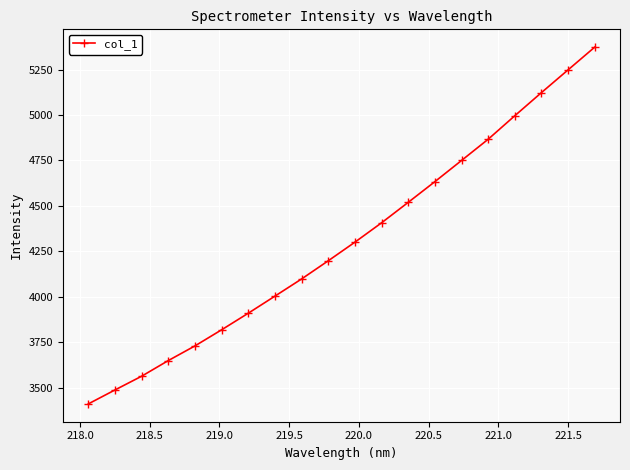

What is the value of the 10th point from the left?

4198.5